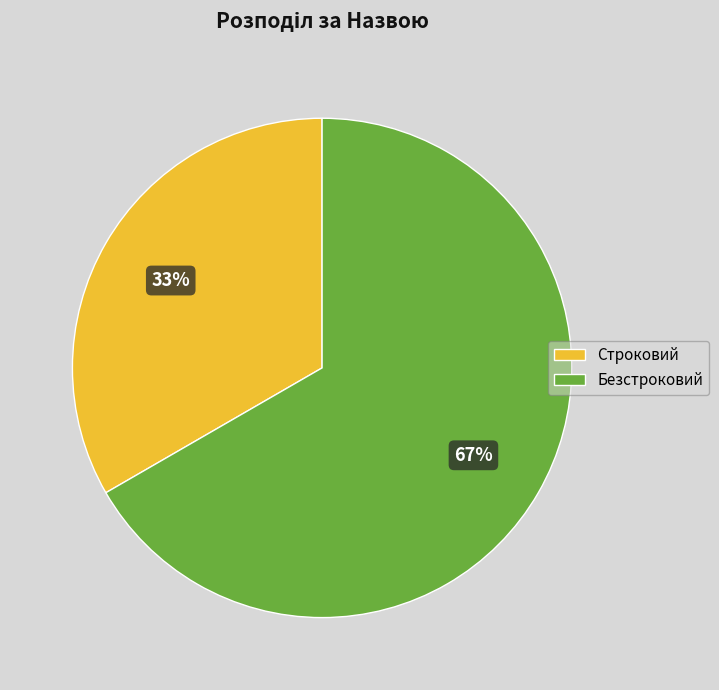

The Безстроковий slice represents 73% of the pie. True or false?

False